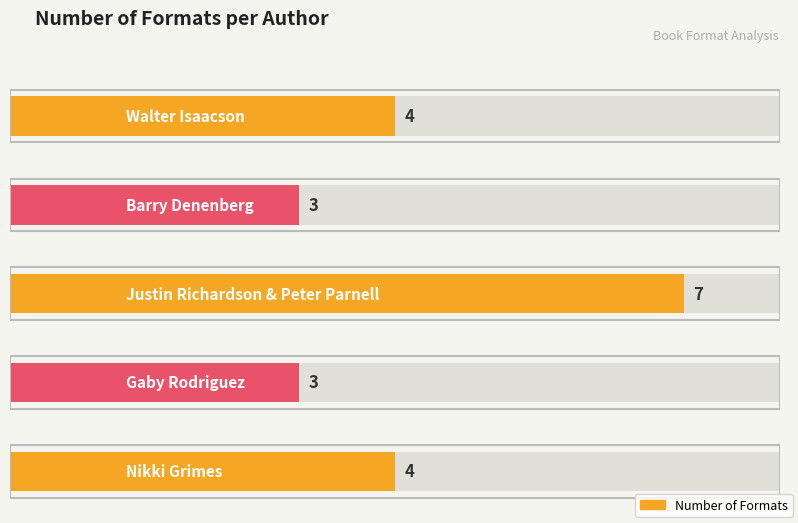

Approximately how many times larger is the value at Gaby Rodriguez compared to Nikki Grimes?

0.8